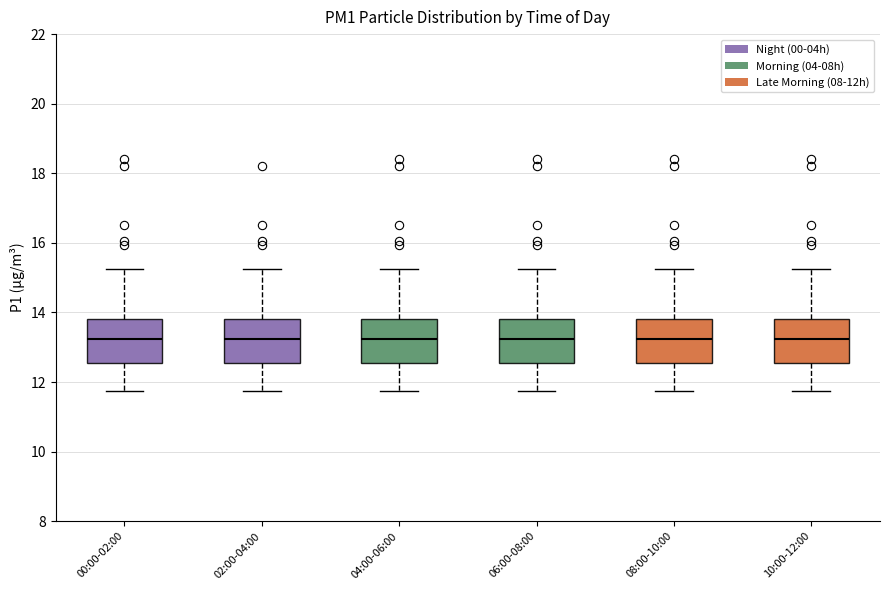

Where does the upper whisker of the box for 04:00-06:00 end on the y-axis? The values are not printed on the chart, so give them approximately, as read against the axis.

15.2